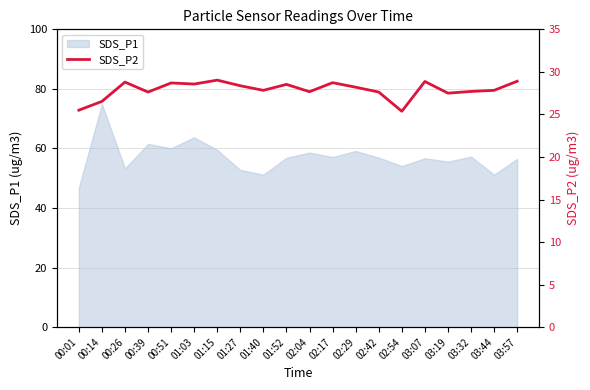

Is it true that SDS_P1 equals 56.9 at 02:42?

True